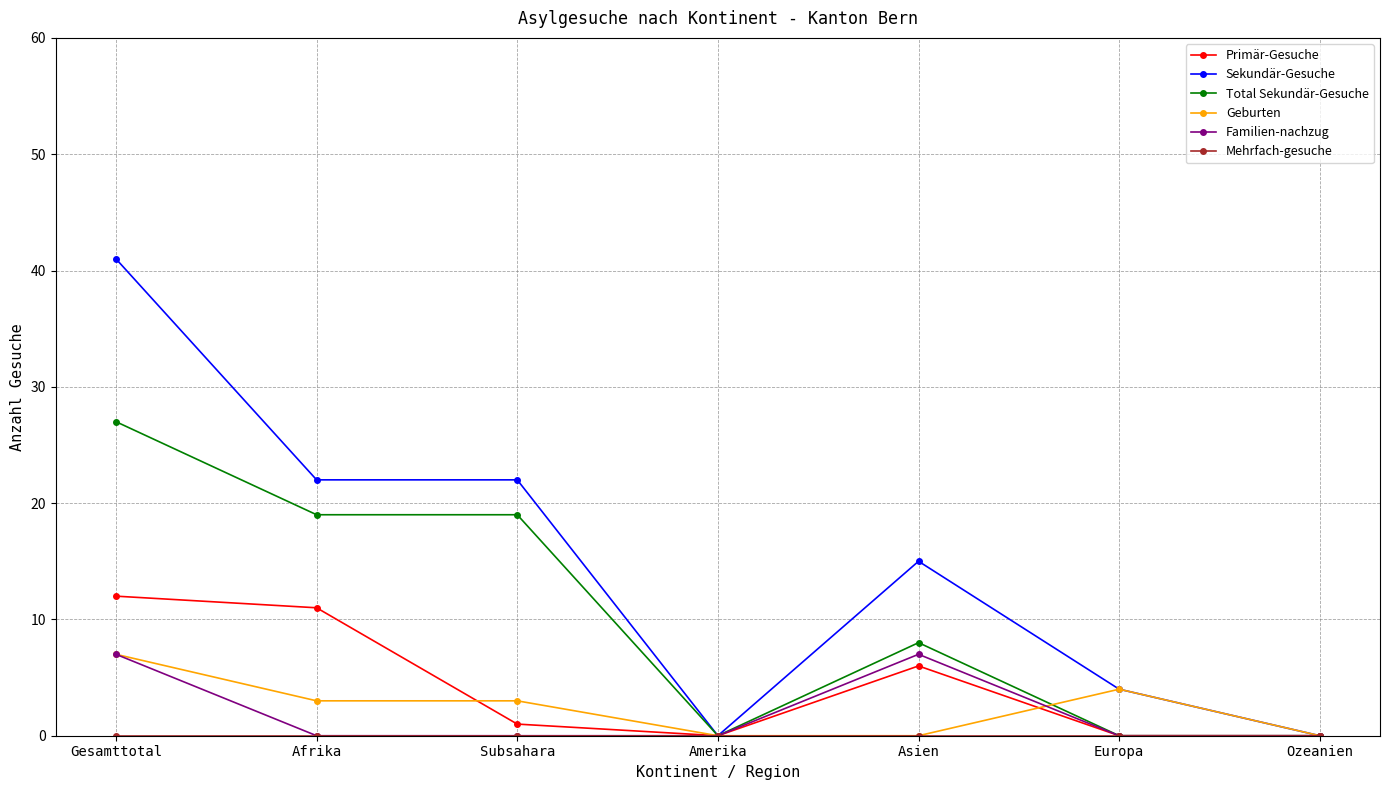

True or false: Geburten has more than 0 interior local peaks.

True